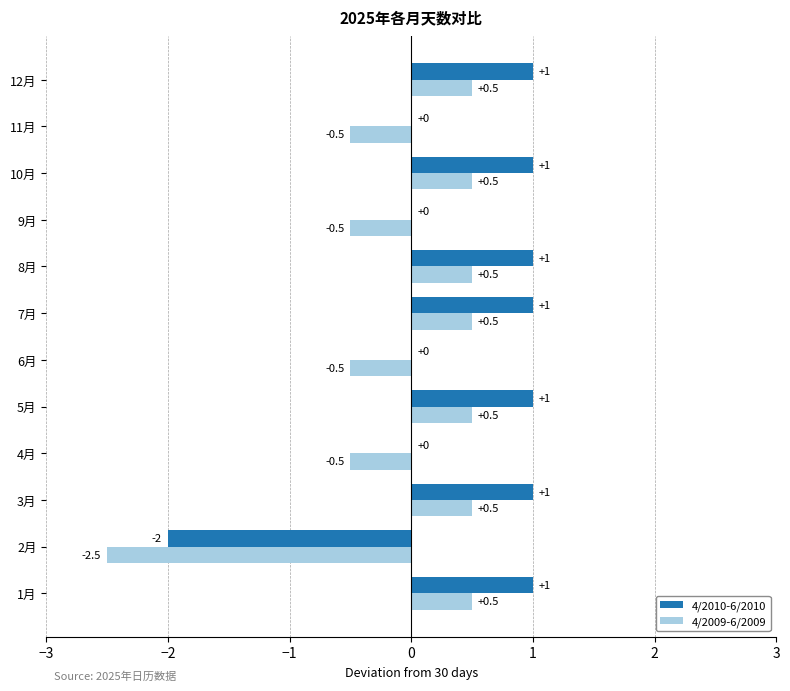

What is the sum of all 4/2010-6/2010 values?

5.0